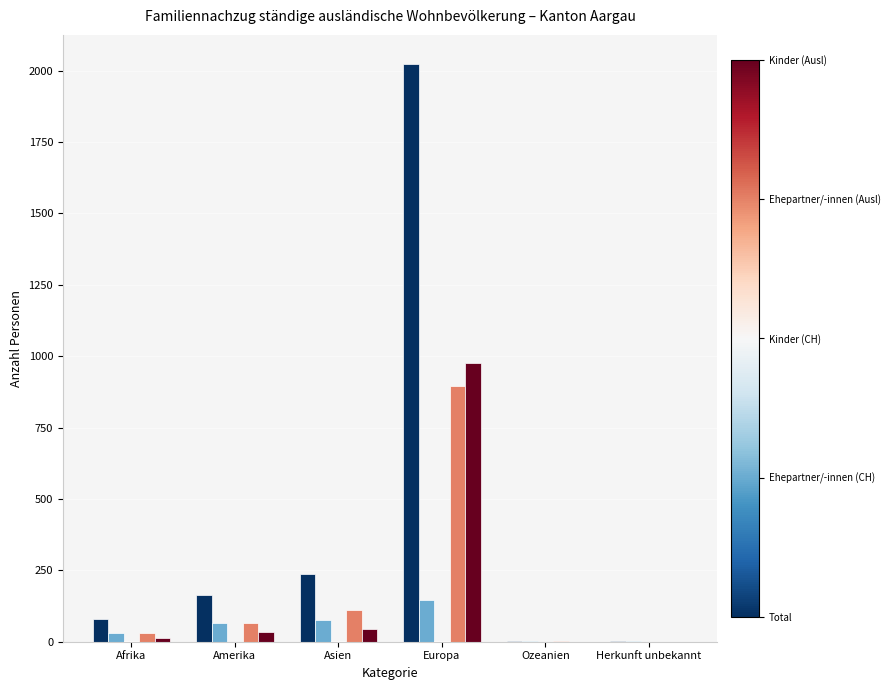

How many categories are shown in the chart?

6